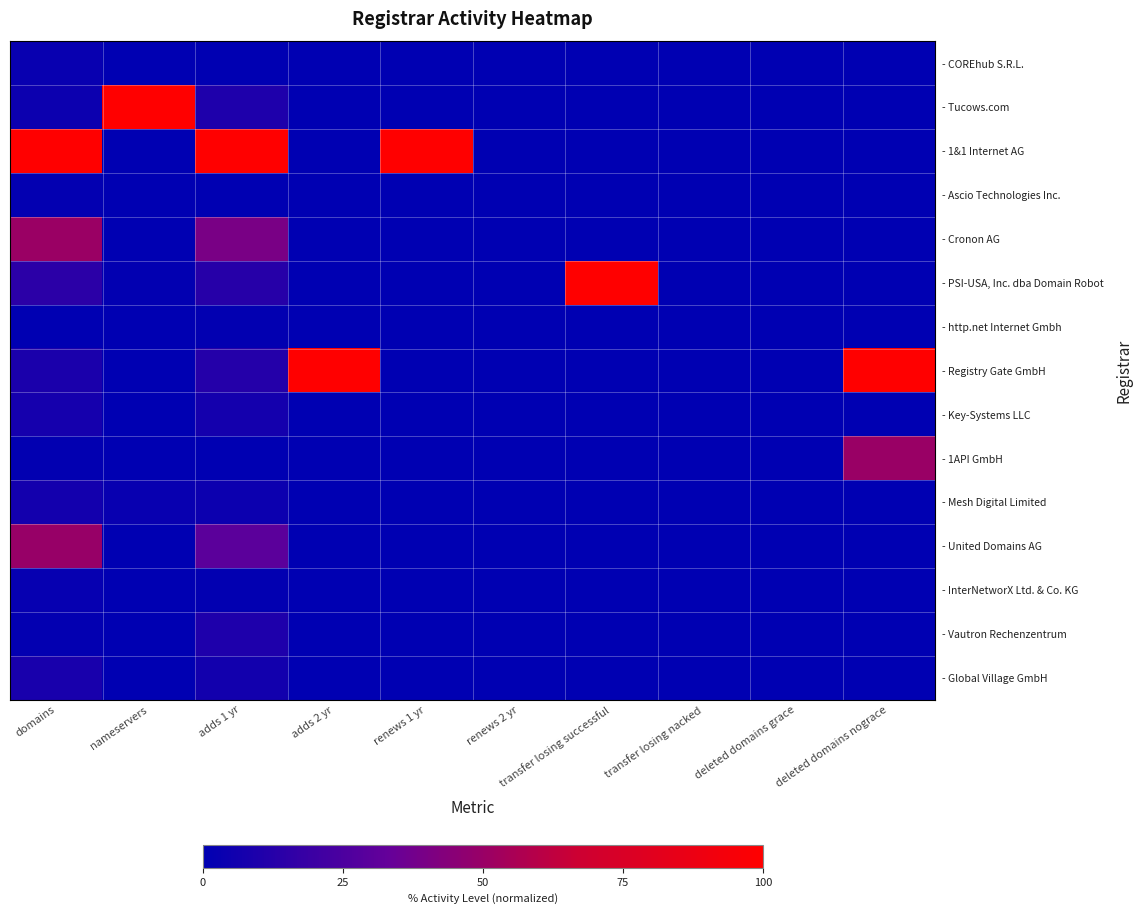

Between adds 1 yr and nameservers, which is larger?

nameservers